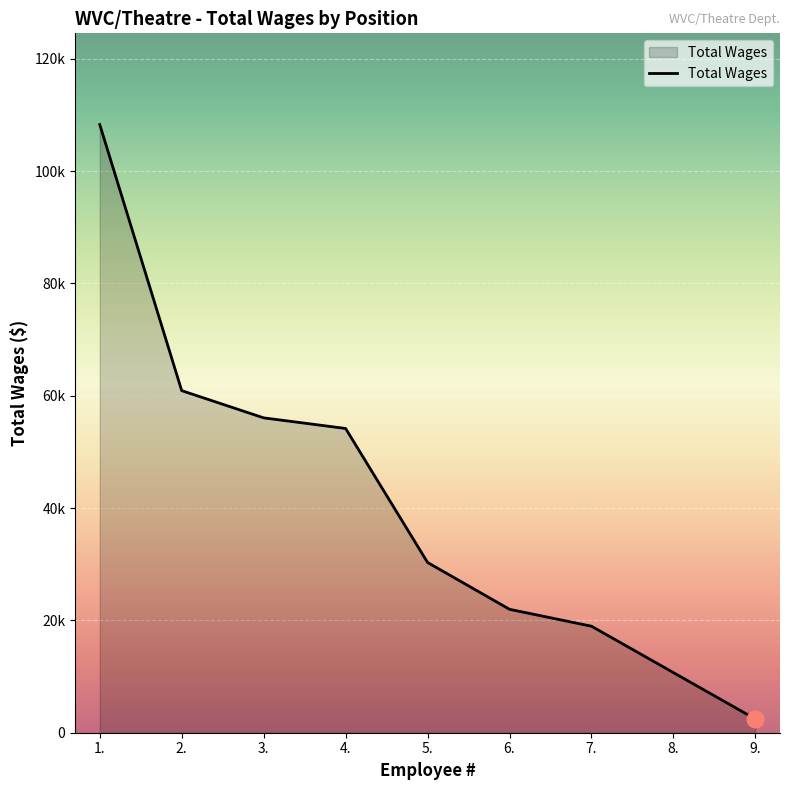

Which has a higher value, 1. or 7.?

1.